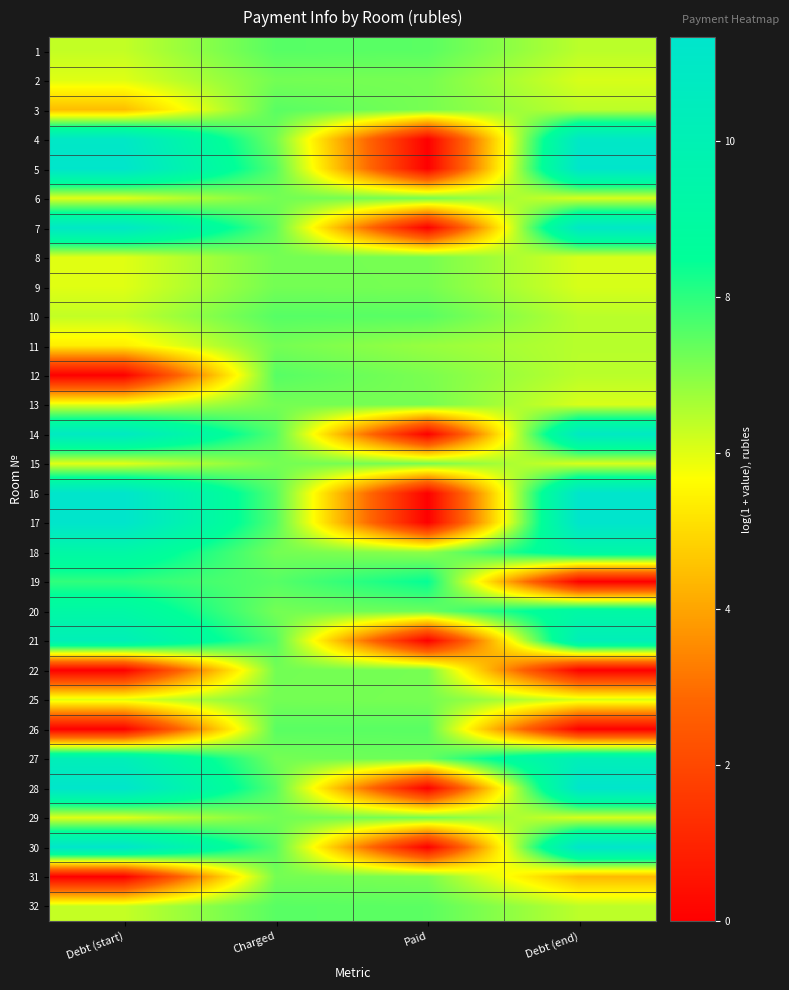

At which category does the chart reach its minimum across all series?

Paid